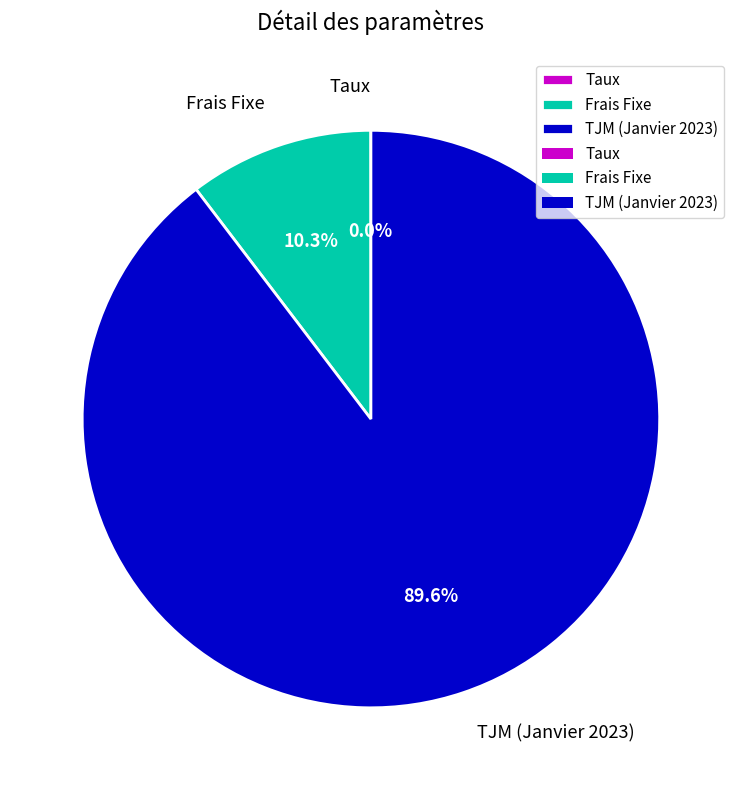

Which slice represents more than half of the pie?

TJM (Janvier 2023)